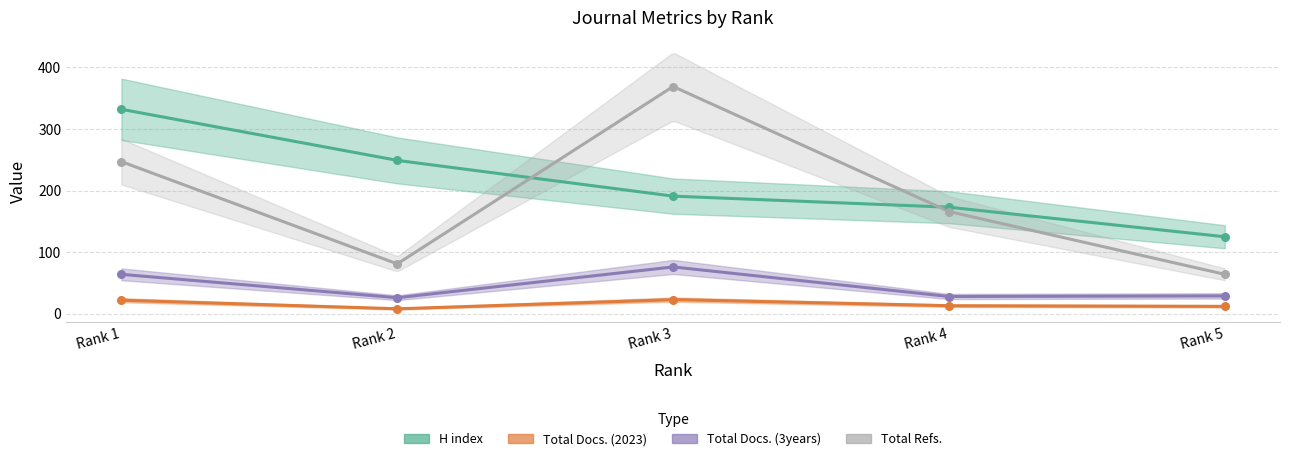

Which series has the largest total across all categories?

H index